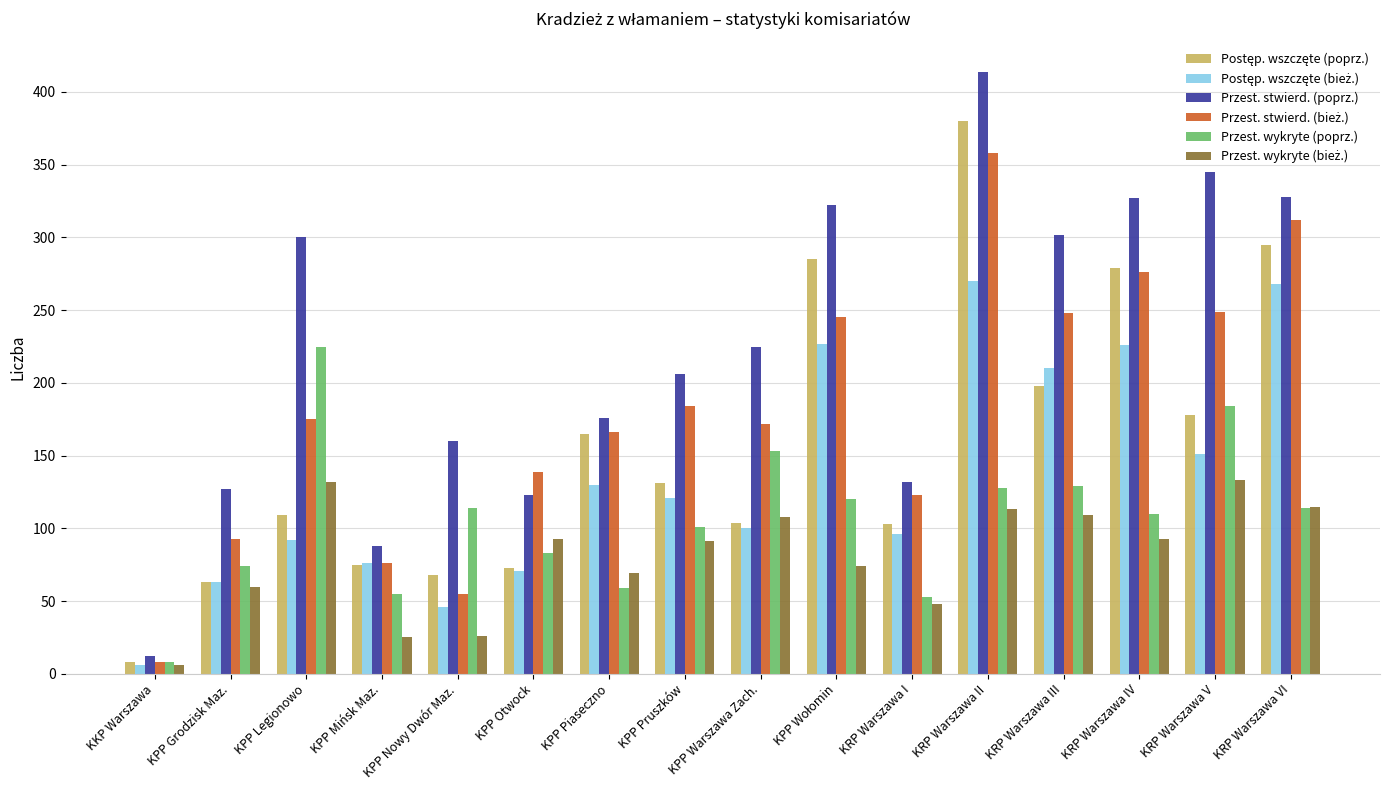

How many groups of bars are there?

16